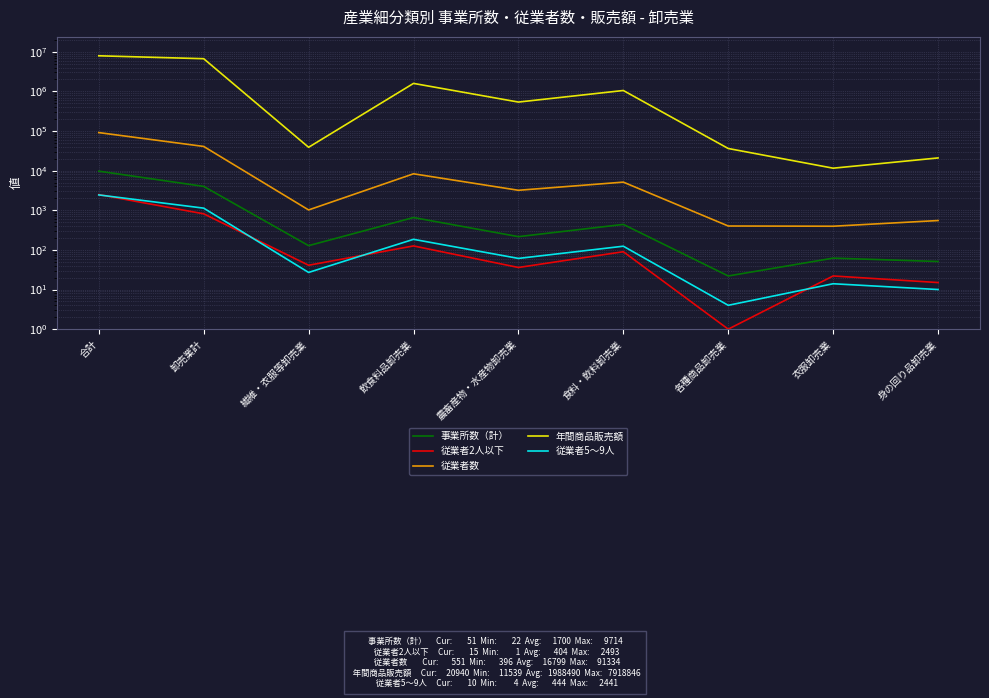

How many lines are shown in the chart?

5